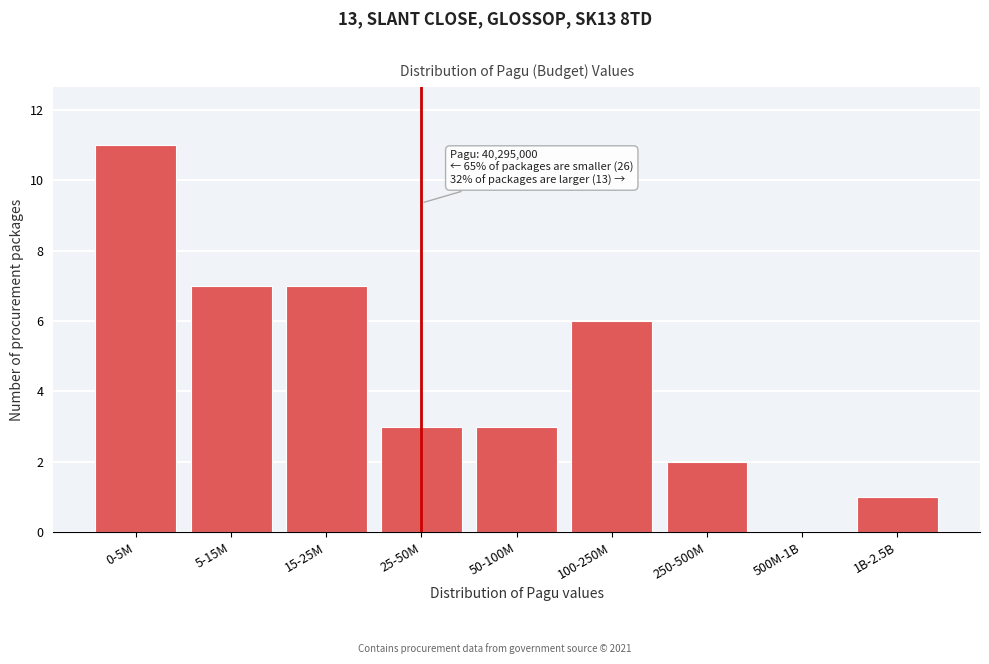

Reading right to left, extract all data points from this chart.

1B-2.5B=1	500M-1B=0	250-500M=2	100-250M=6	50-100M=3	25-50M=3	15-25M=7	5-15M=7	0-5M=11